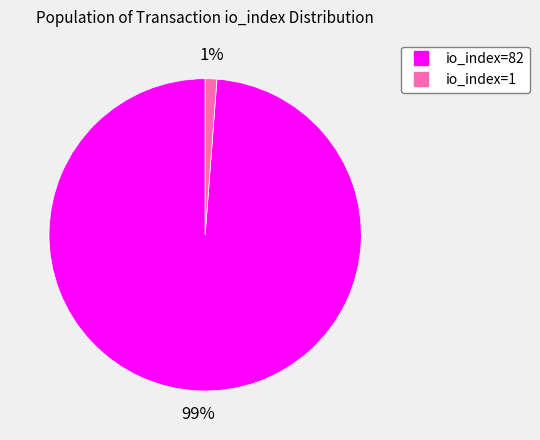

What is the largest slice in the pie chart?

io_index=82